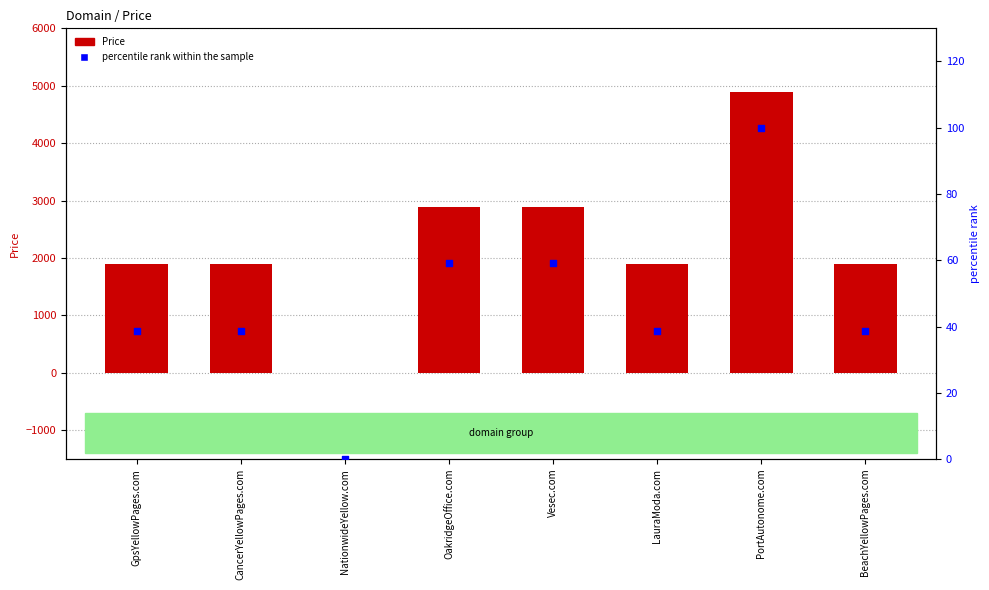

Which series reaches the minimum Y coordinate?

Price